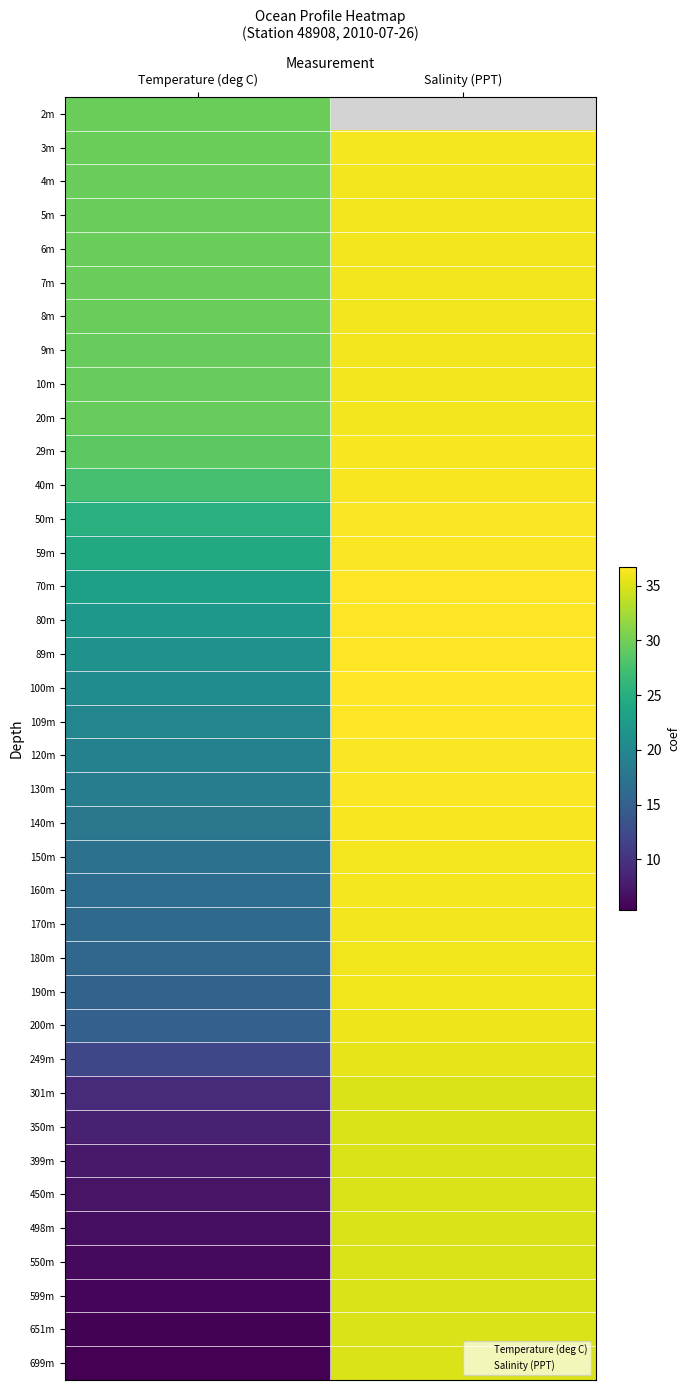

At how many categories does at least one series exceed 9?

2